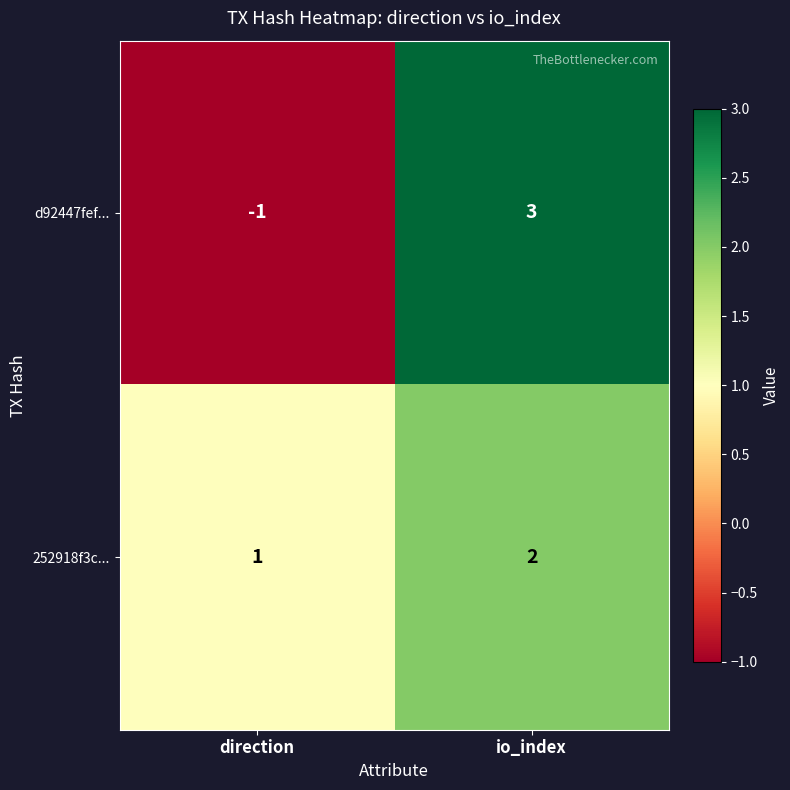

Is it true that d92447fef... equals -1 at direction?

True